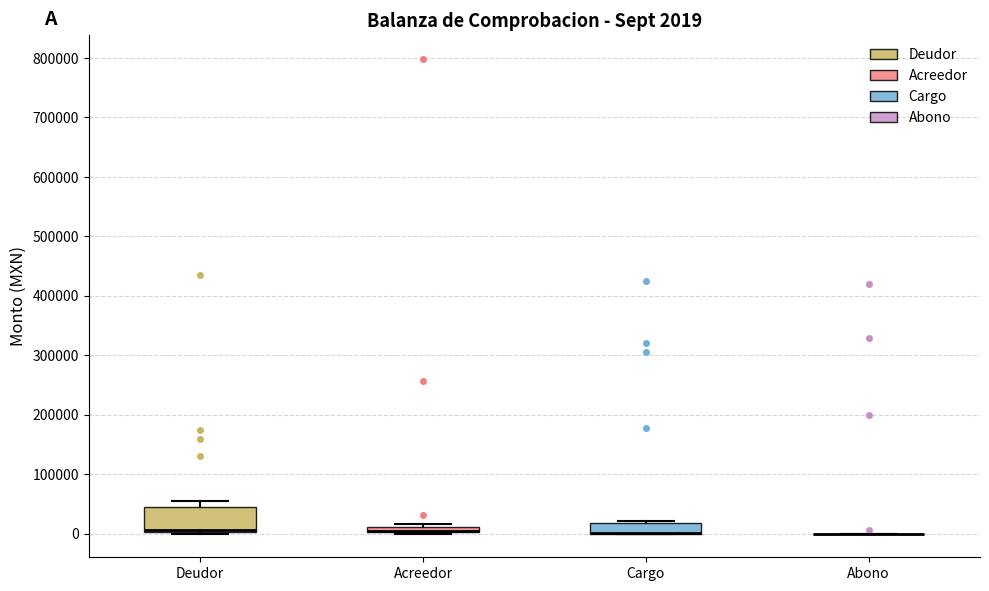

Which box is the tallest, from its lower edge to its upper edge?

Deudor